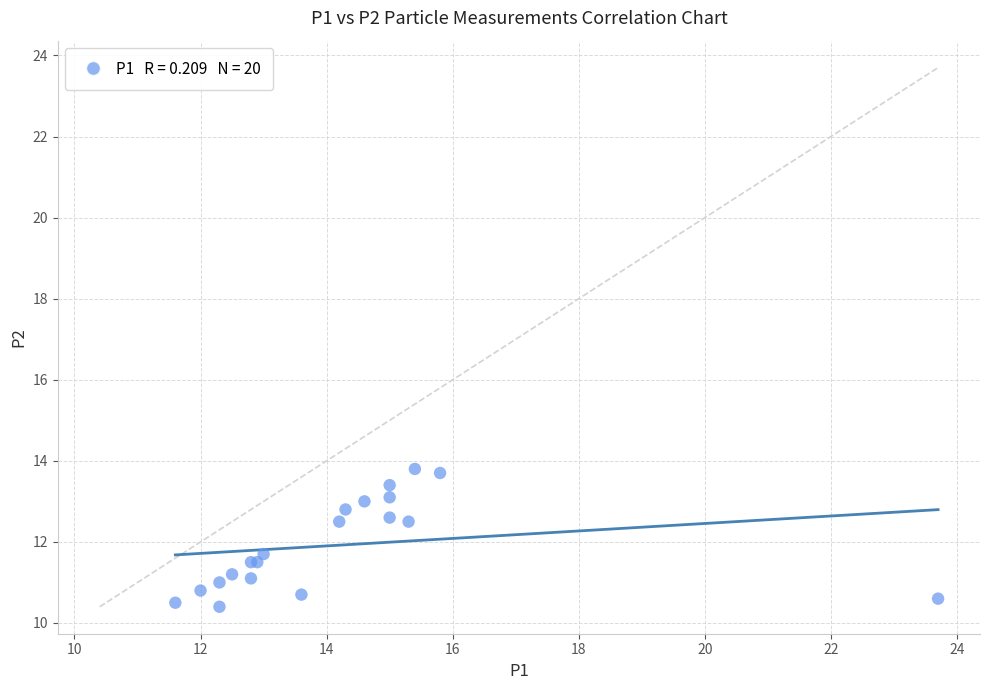

What Y value in the scatter plot is closest to 12?

11.7